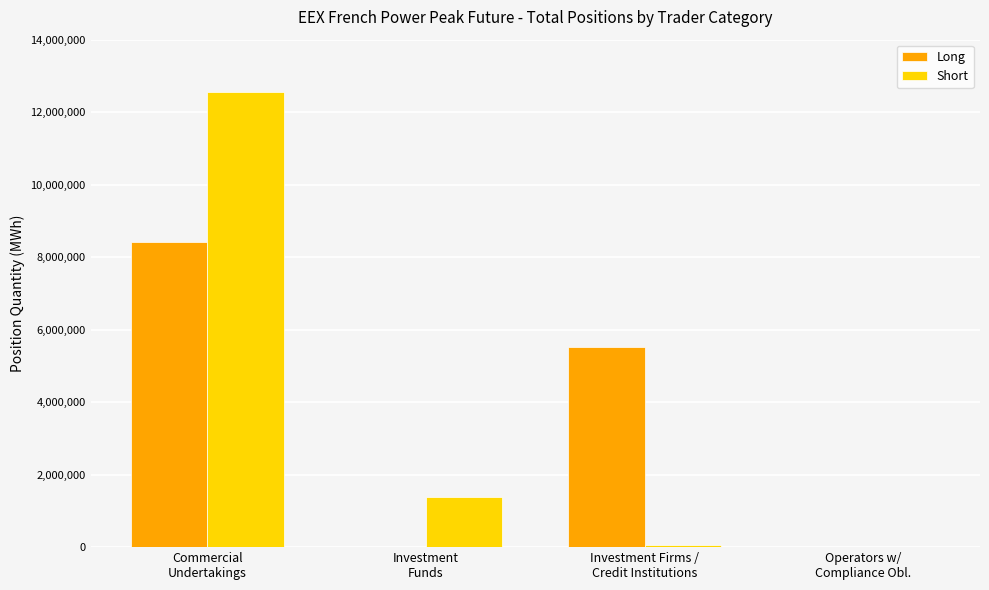

Where is Short nearest to the value 6284940?

Investment
Funds